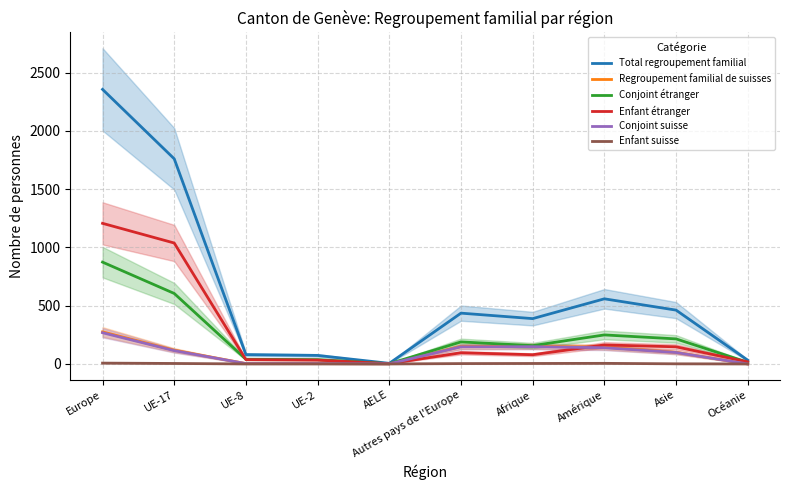

True or false: Conjoint suisse and Conjoint étranger cross at least once.

False